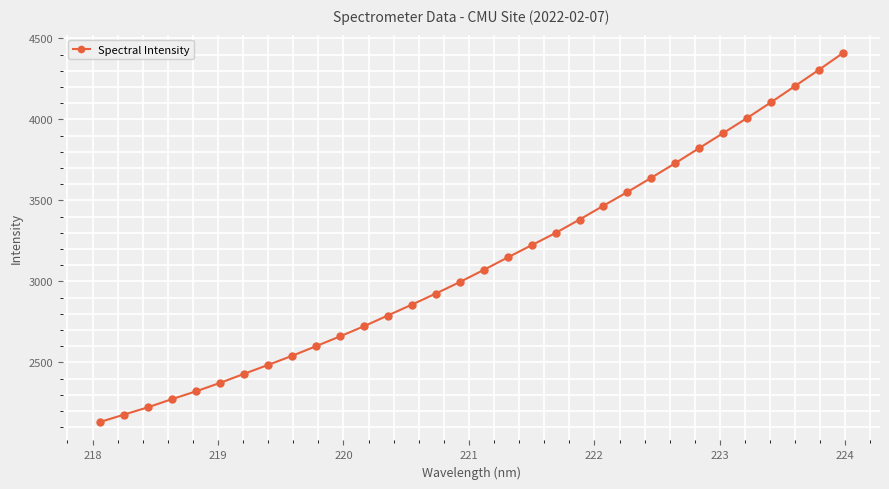

True or false: the data has more than 0 interior local peaks.

False